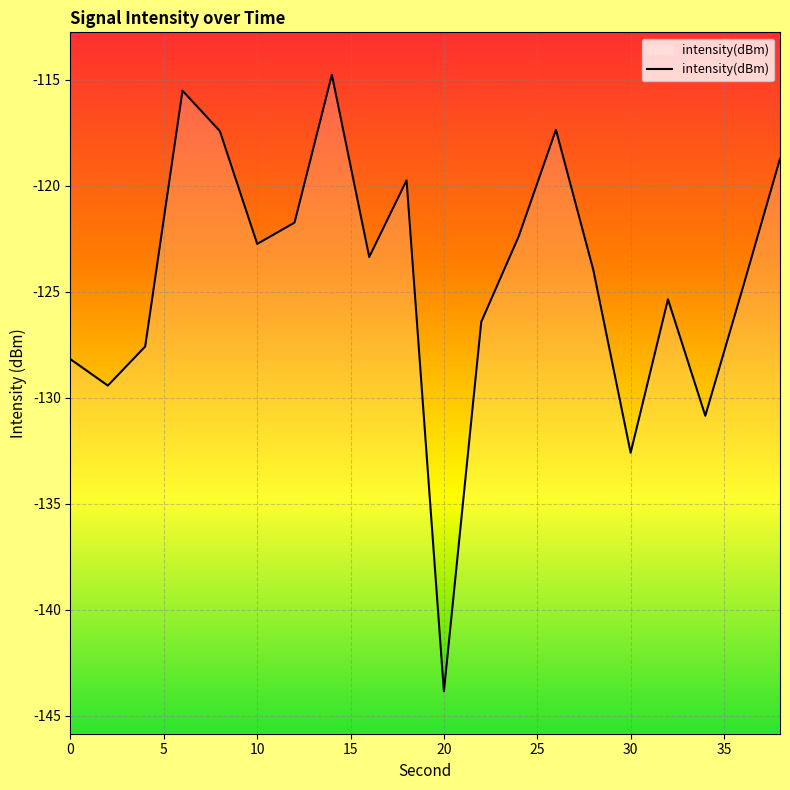

The value at 10 is -45.3. True or false?

False